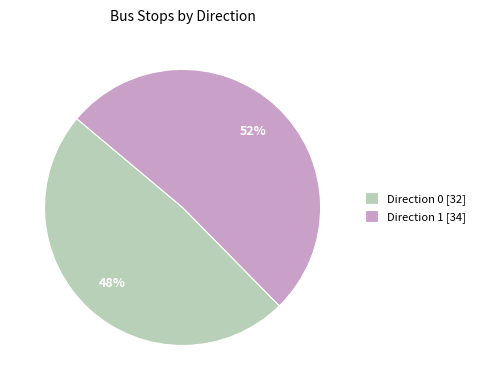

True or false: Direction 1 accounts for 59% of the total.

False